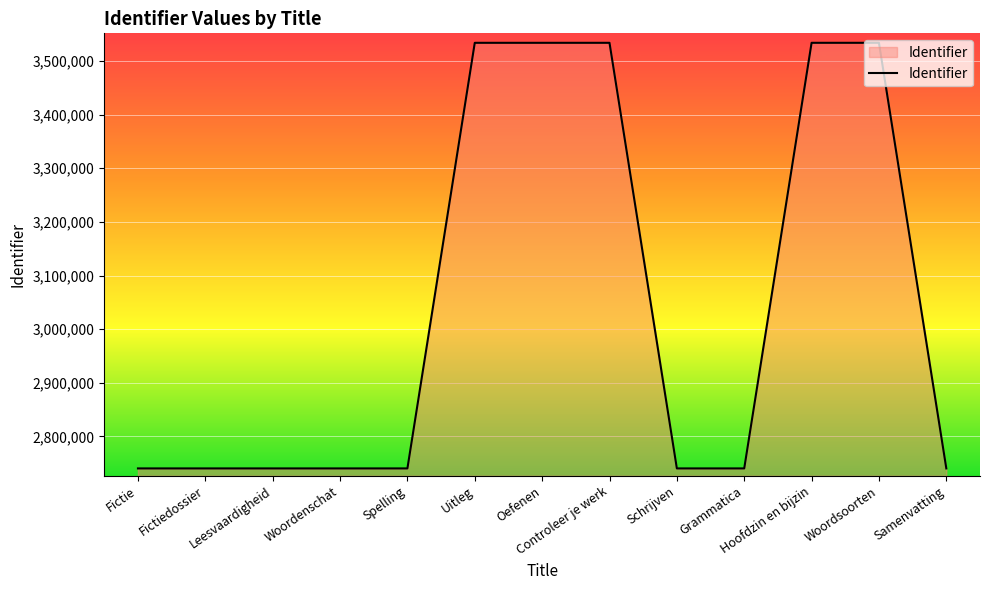

The chart shows a value of 2740293 at Grammatica. True or false?

True